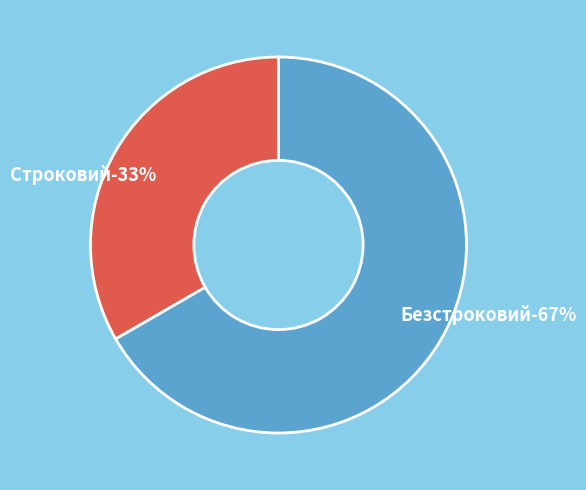

The Строковий slice represents 33% of the pie. True or false?

True